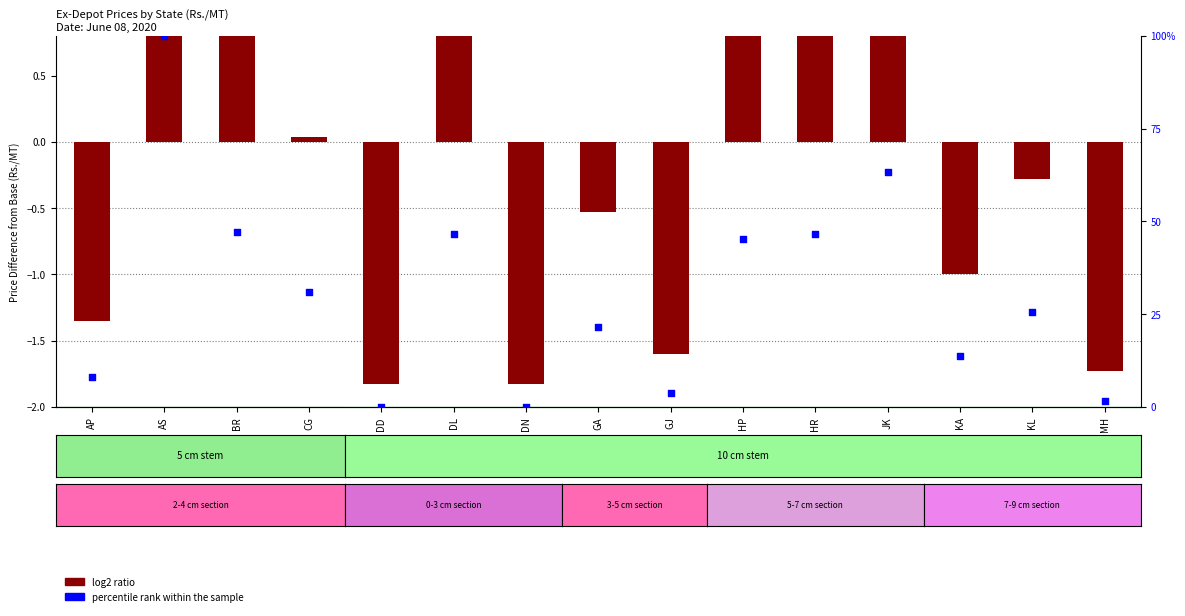

Which series has the largest total across all categories?

percentile rank within the sample